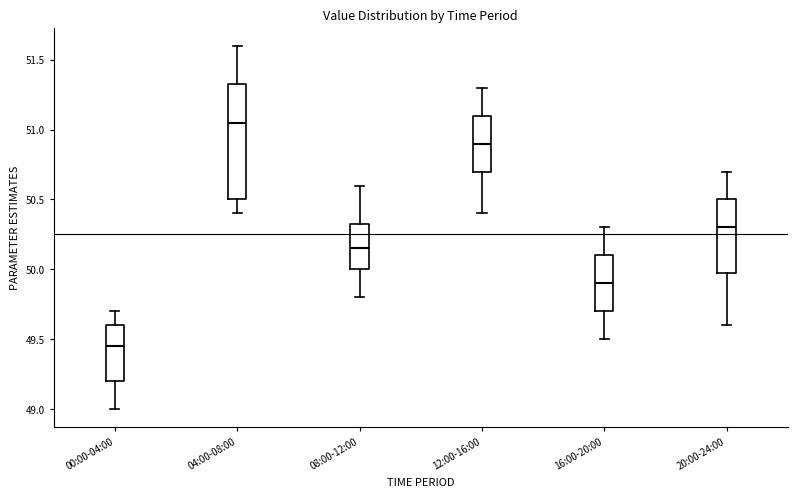

Comparing the boxes themselves (not the whiskers), which one is the tallest?

04:00-08:00